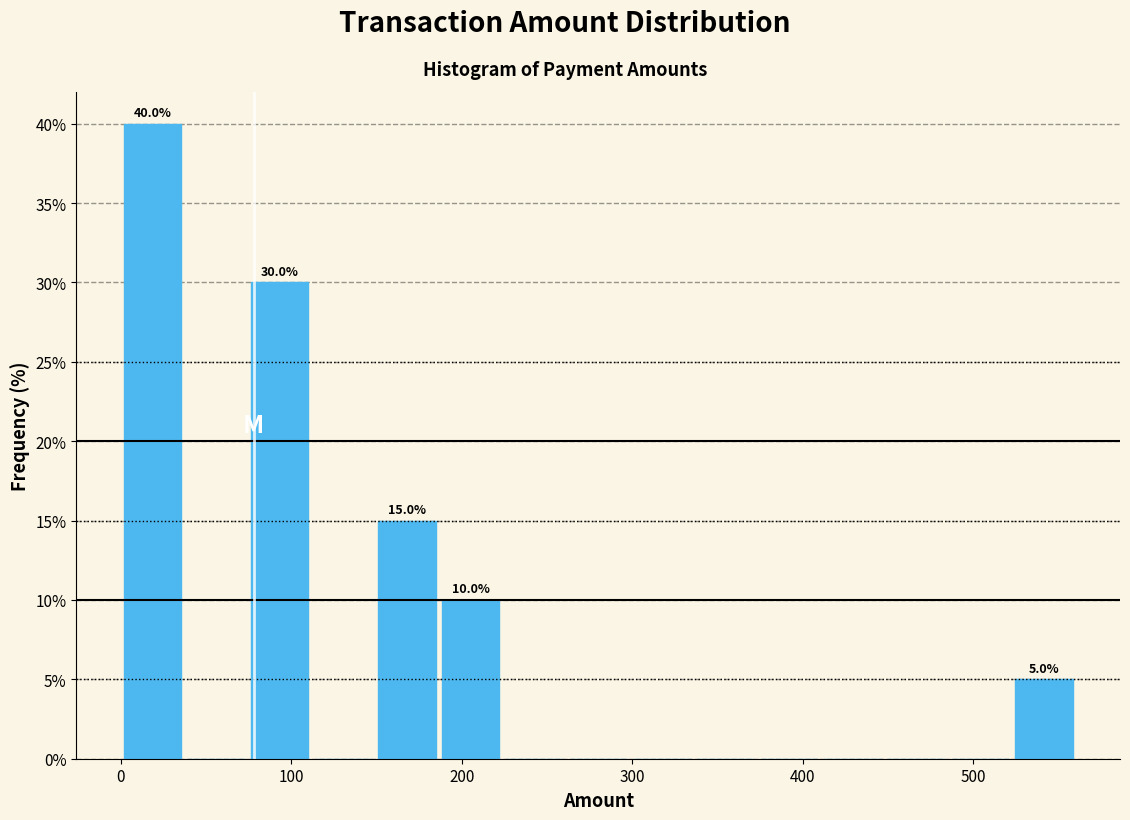

Read against the x-axis, roughly where is the centre of the tallest bar?

20